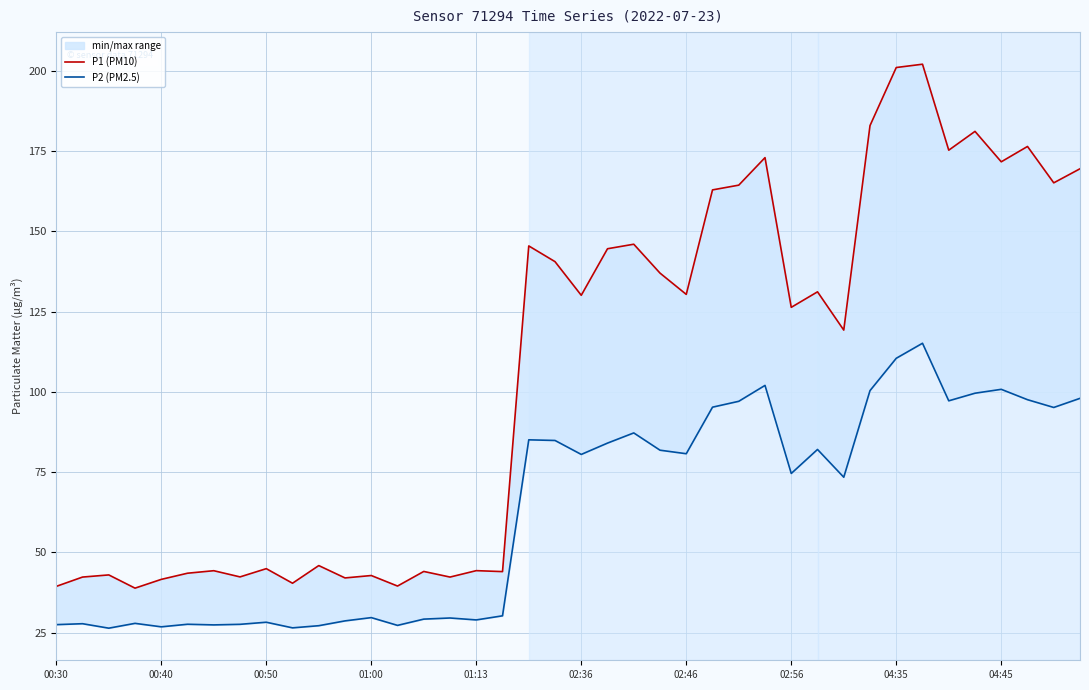

Count the number of data series in this chart.

2